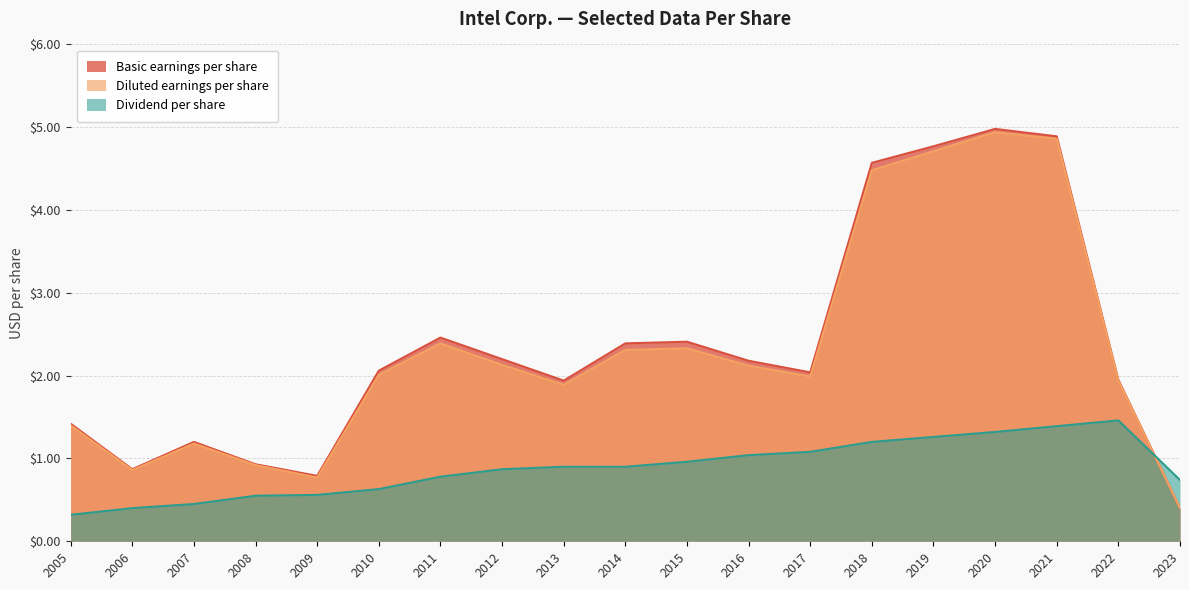

Which category has the lowest value in the Dividend per share series?

2005